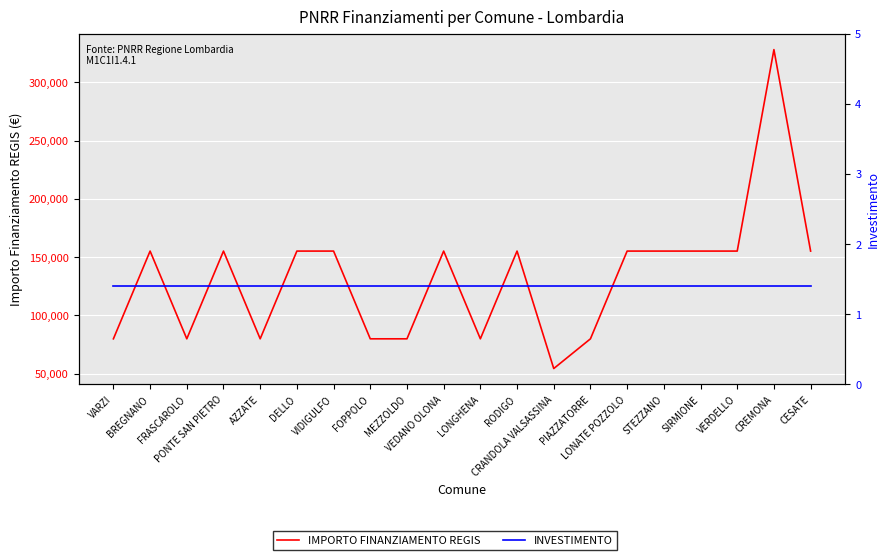

How many lines are shown in the chart?

2